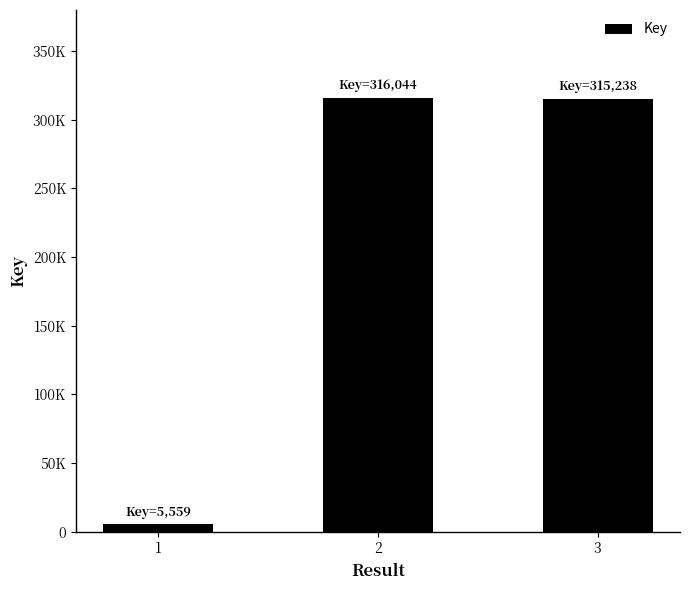

Are the bars horizontal?

No